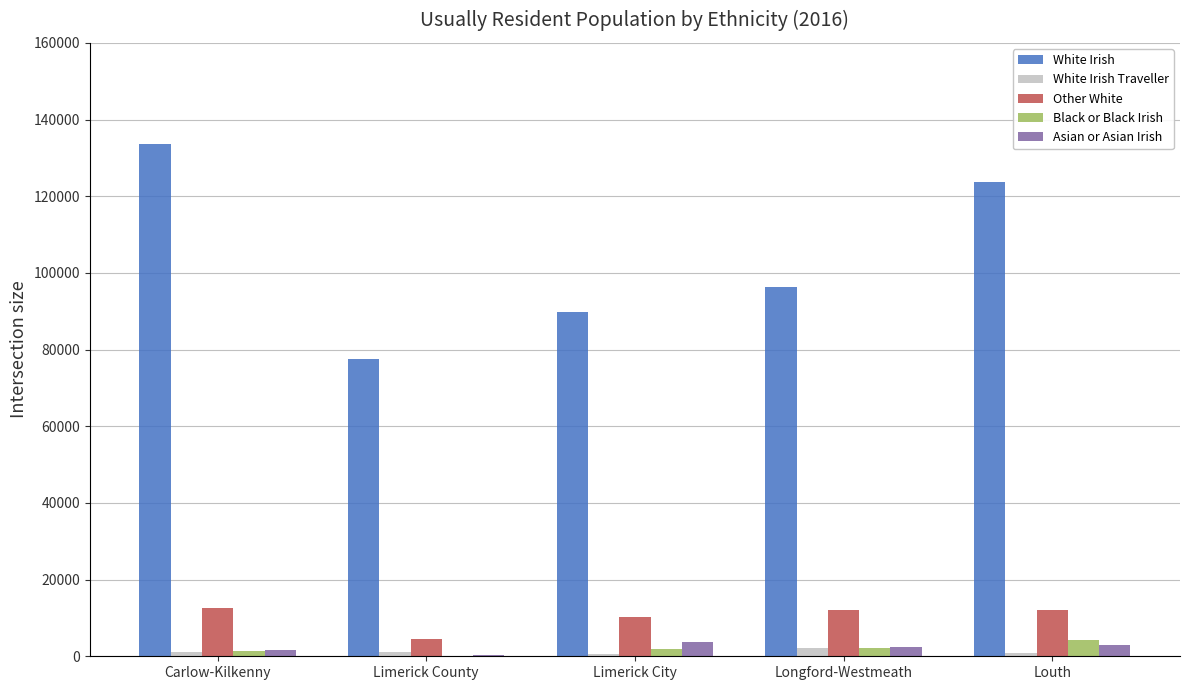

Which series has the largest range (max minus min)?

White Irish